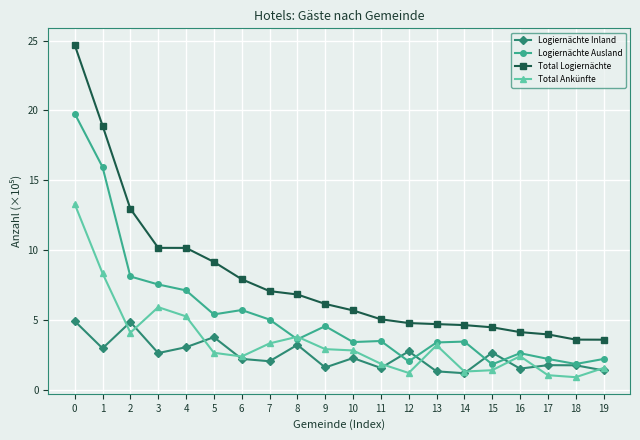

Is this an area chart (filled region under the line)?

No